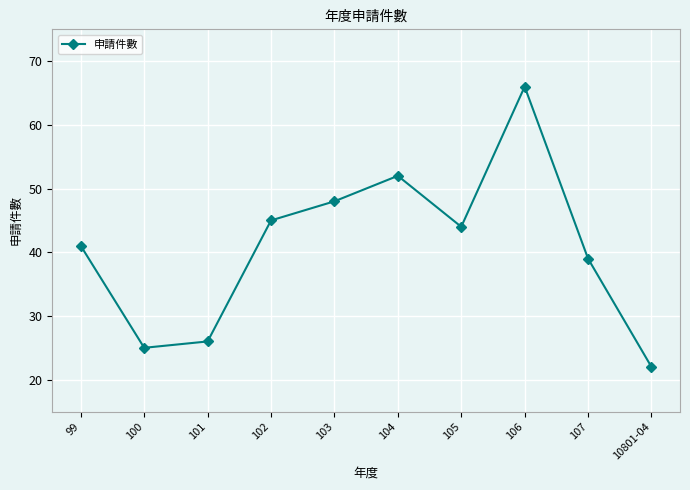

List the labels in order of value, largest first.

106, 104, 103, 102, 105, 99, 107, 101, 100, 10801-04